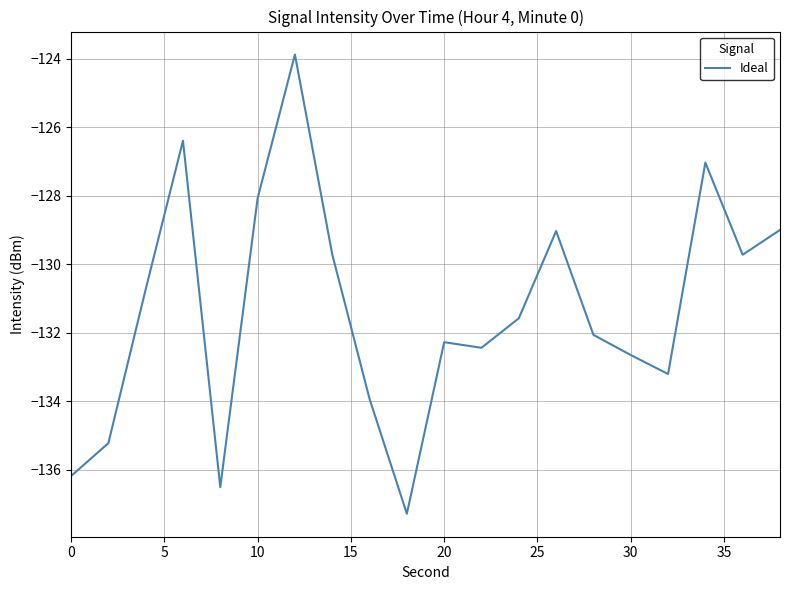

What is the greatest value displayed?

-123.9